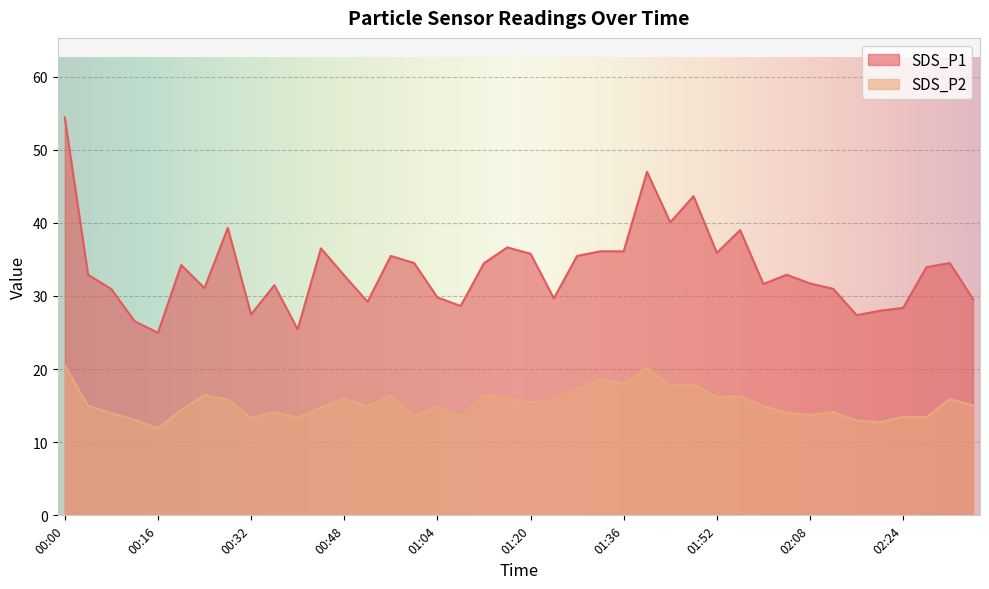

What is the label of the 24th point from the right?

01:04